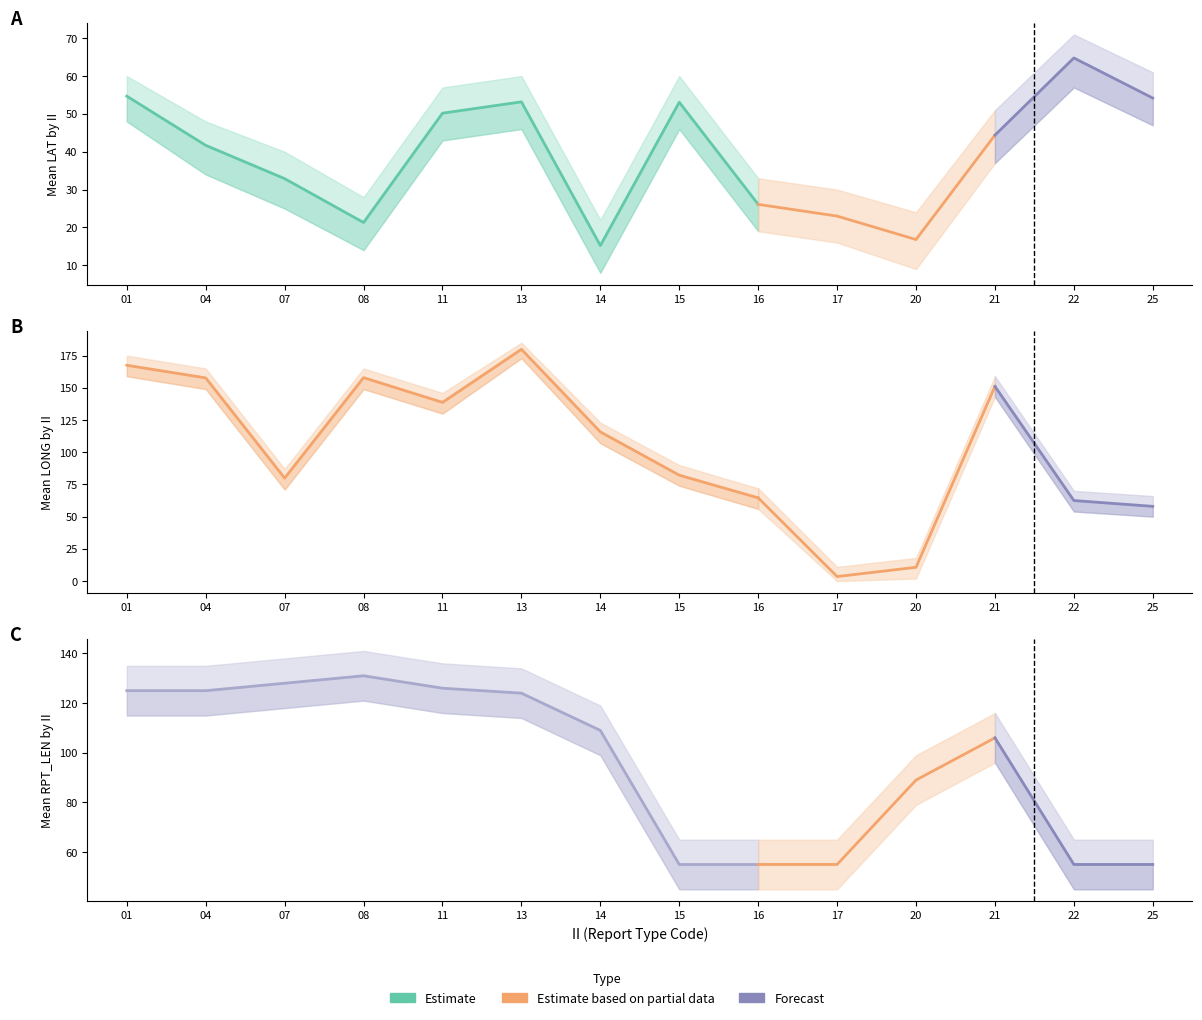

Count the number of categories in the chart.

14